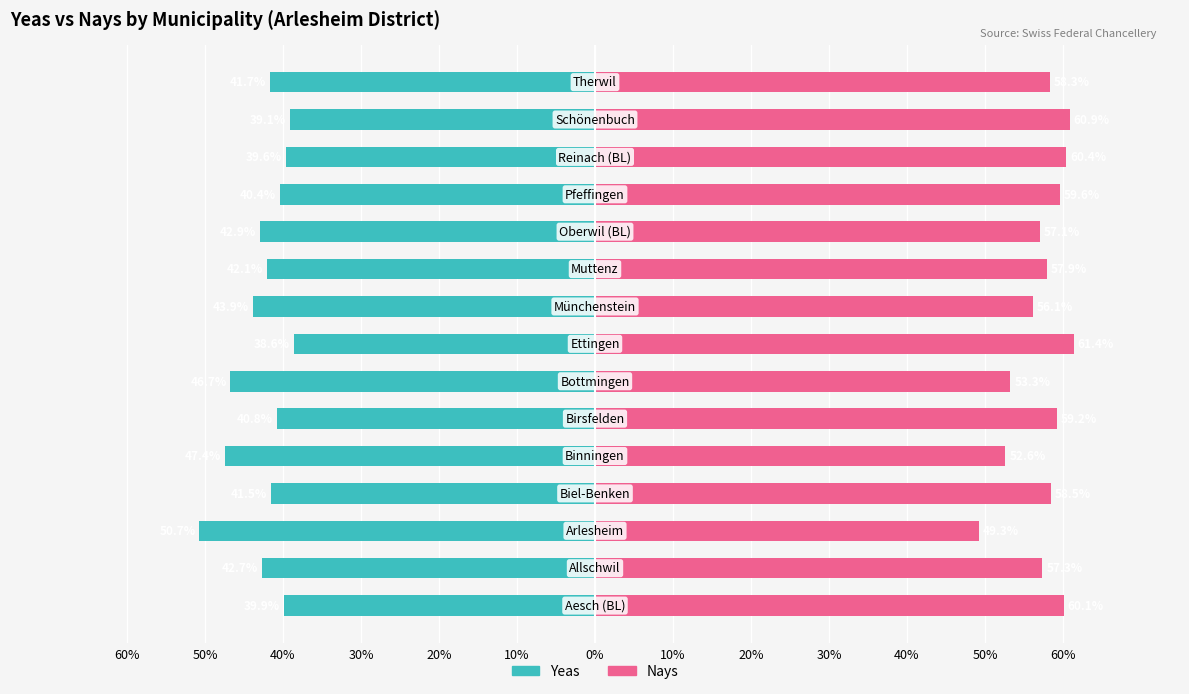

Reading right to left, what are all the values shown in this chart?

Yeas: -41.7	-39.1	-39.6	-40.4	-42.9	-42.1	-43.9	-38.6	-46.7	-40.8	-47.4	-41.5	-50.7	-42.7	-39.9
Nays: 58.3	60.9	60.4	59.6	57.1	57.9	56.1	61.4	53.3	59.2	52.6	58.5	49.3	57.3	60.1